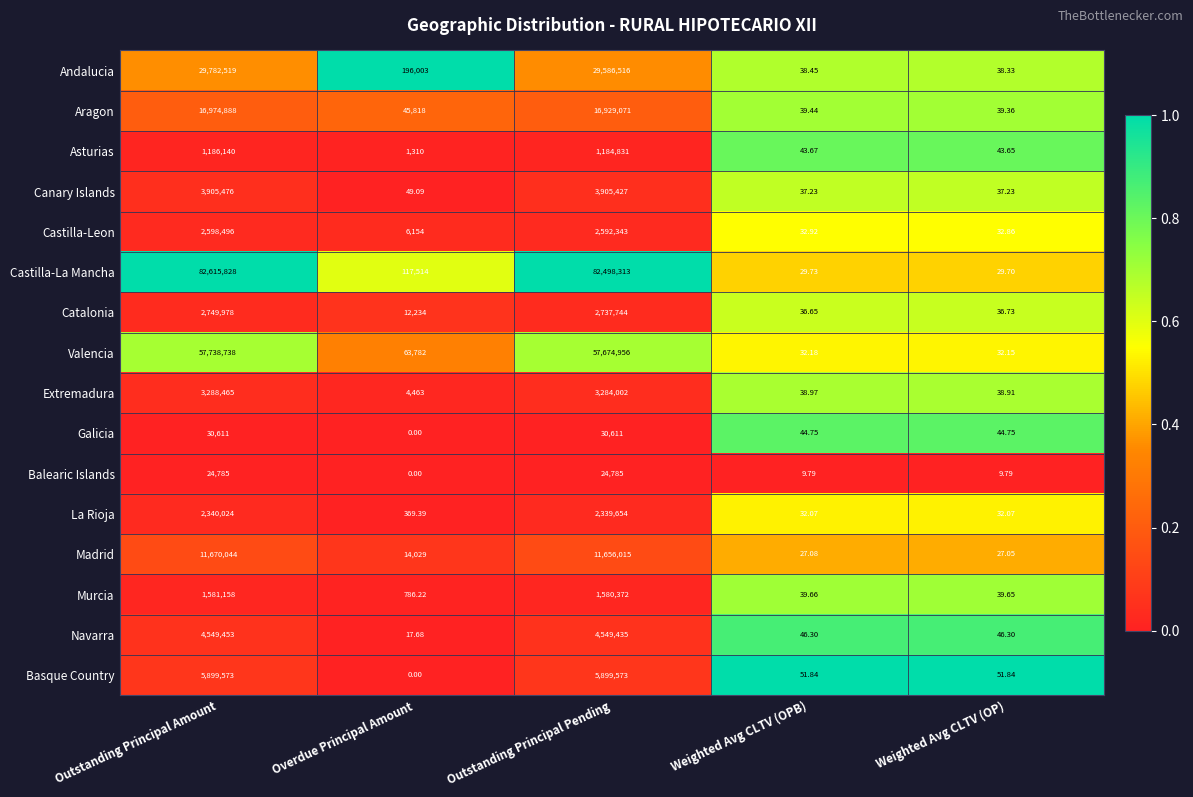

Where does the Canary Islands series first go above 49?

Outstanding Principal Amount